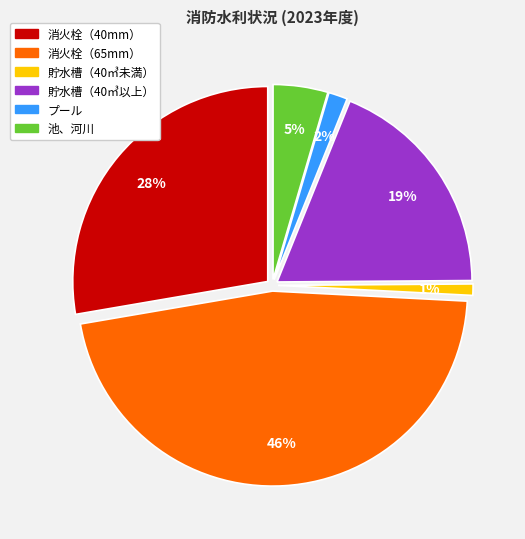

To the nearest percent, what is the difference between the 貯水槽（40㎥未満） and プール slice percentages?

1%